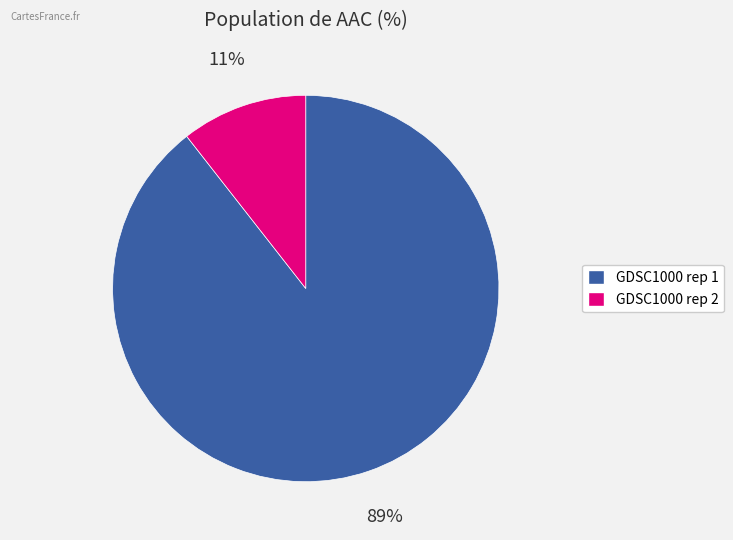

How many segments does this pie chart have?

2